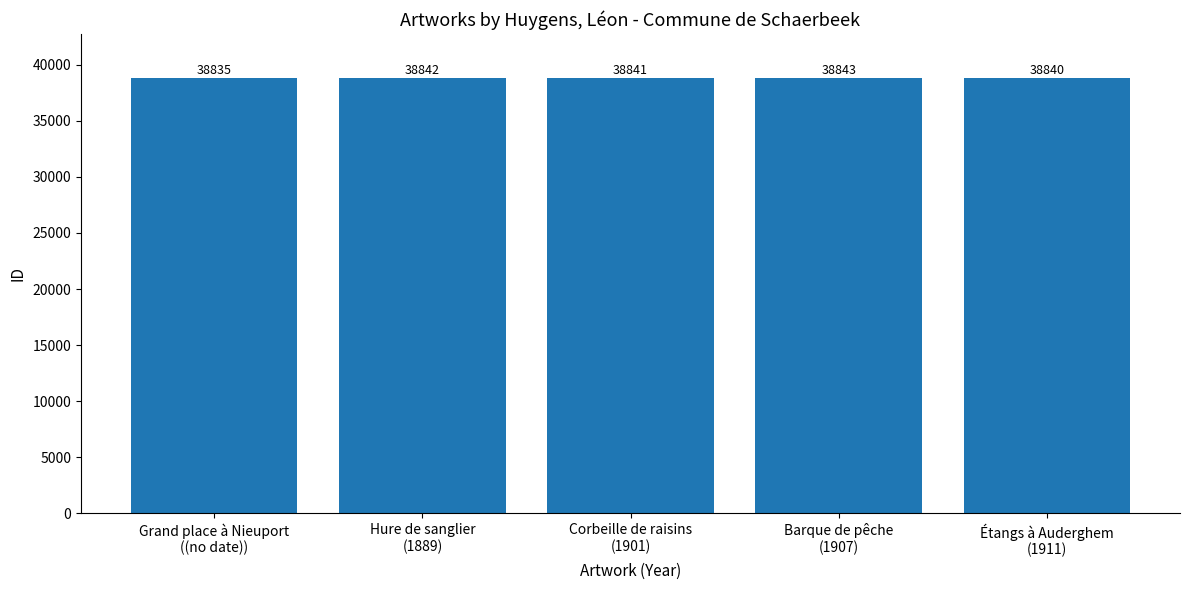

What is the sum of all values?

194201